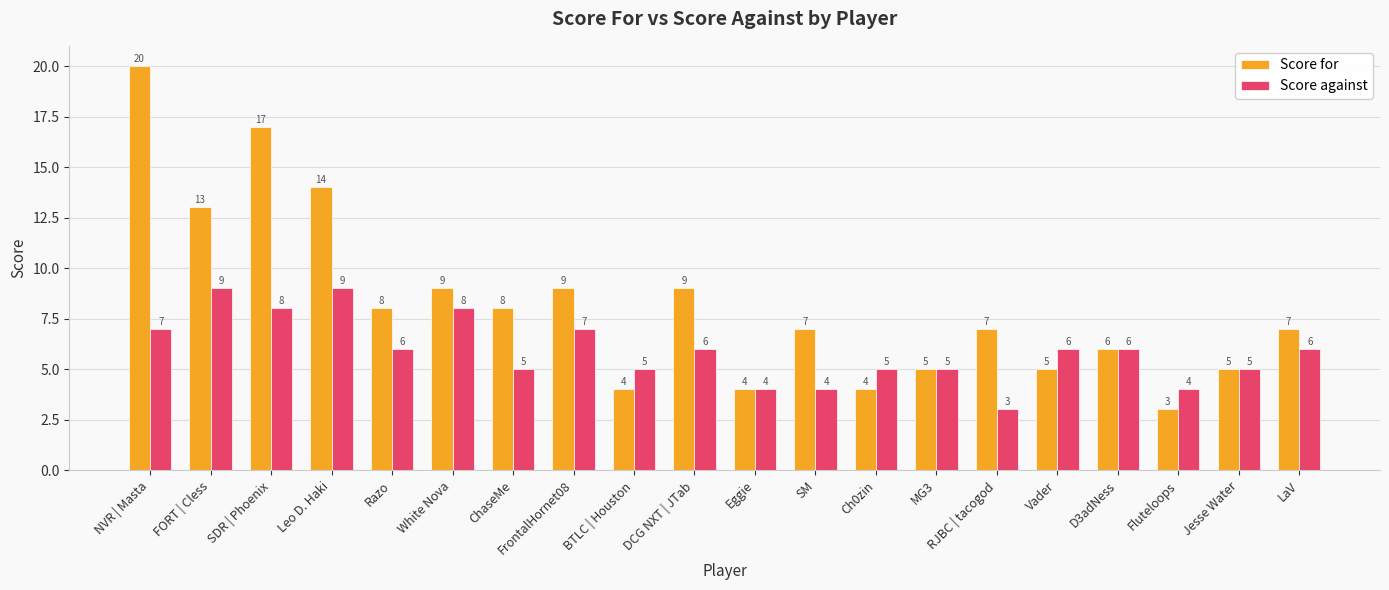

Reading right to left, extract all data points from this chart.

Score for: 7	5	3	6	5	7	5	4	7	4	9	4	9	8	9	8	14	17	13	20
Score against: 6	5	4	6	6	3	5	5	4	4	6	5	7	5	8	6	9	8	9	7